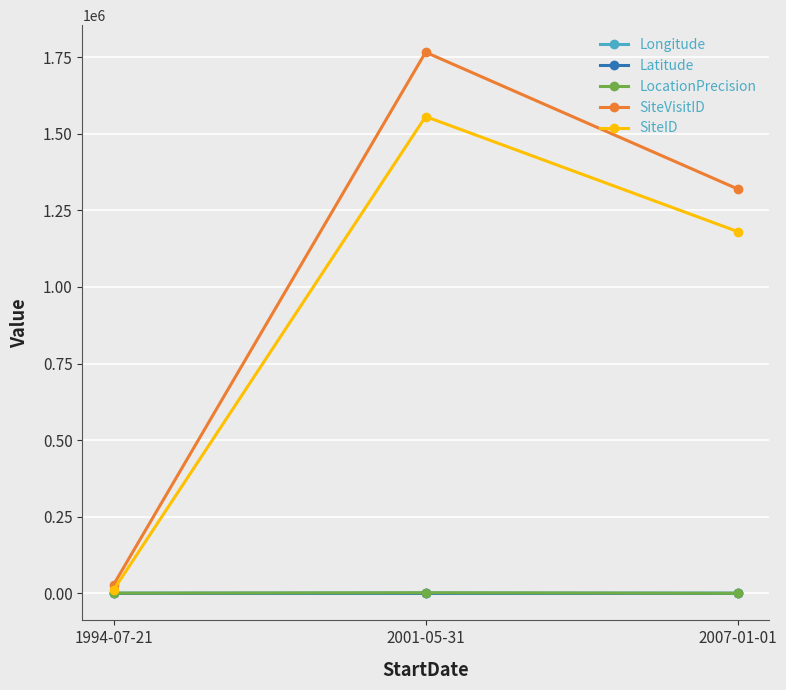

Which series has the largest total across all categories?

SiteVisitID